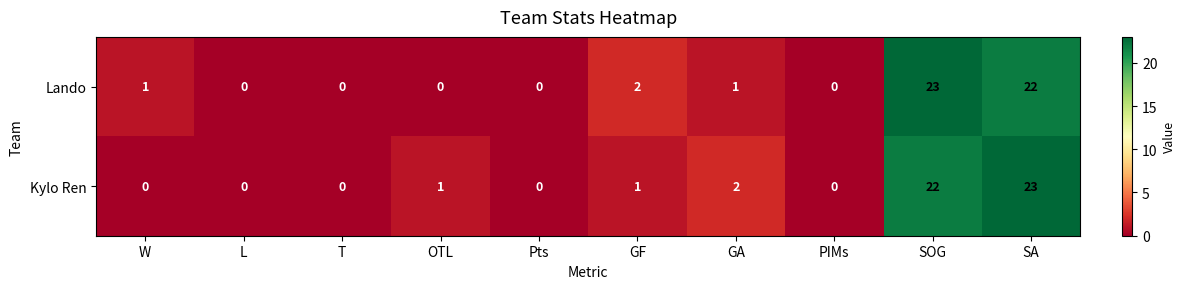

Is it true that Lando equals 0 at OTL?

True